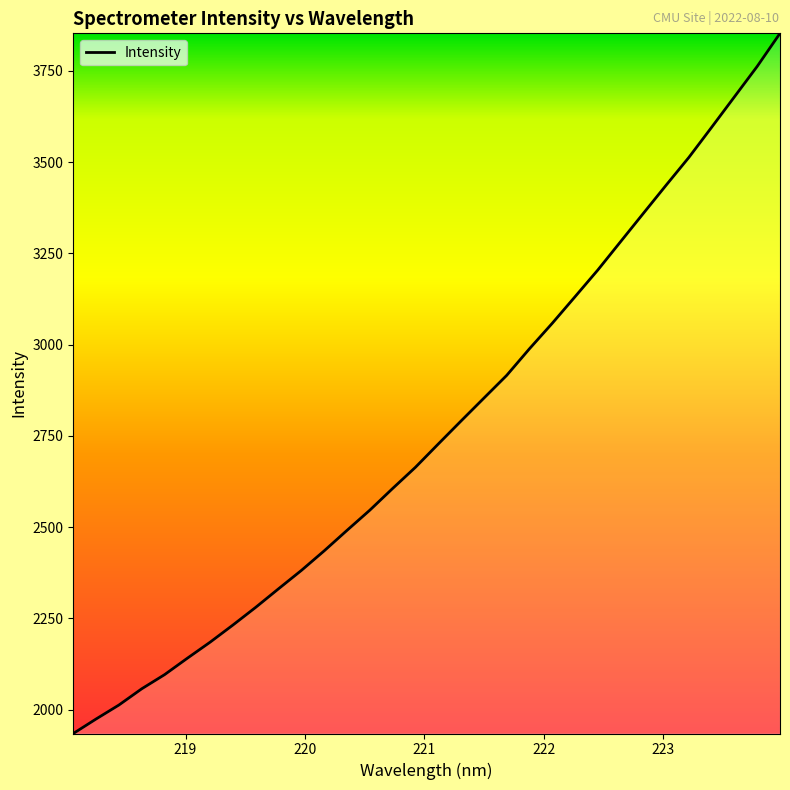

What is the minimum value shown in the chart?

1935.0